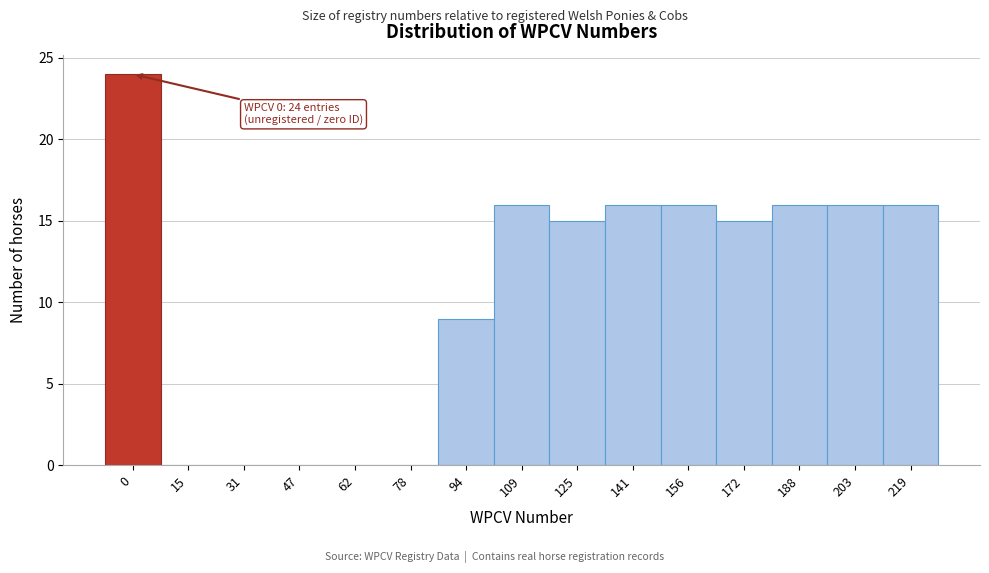

Reading left to right, list all the values displayed in this chart.

0=24	15=0	31=0	47=0	62=0	78=0	94=9	109=16	125=15	141=16	156=16	172=15	188=16	203=16	219=16